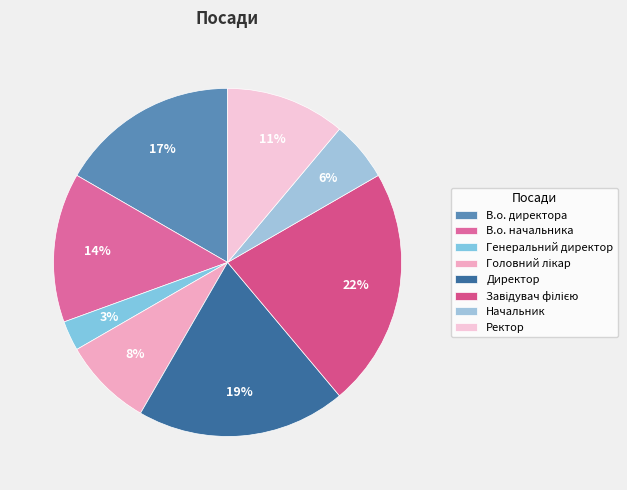

To the nearest percent, what is the average slice percentage?

12%